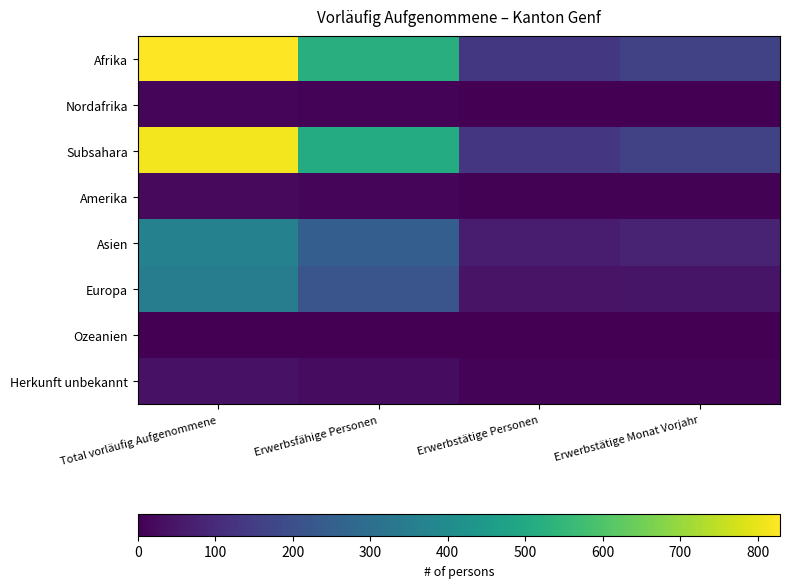

What is the total value across all series at Erwerbstätige Personen?

389